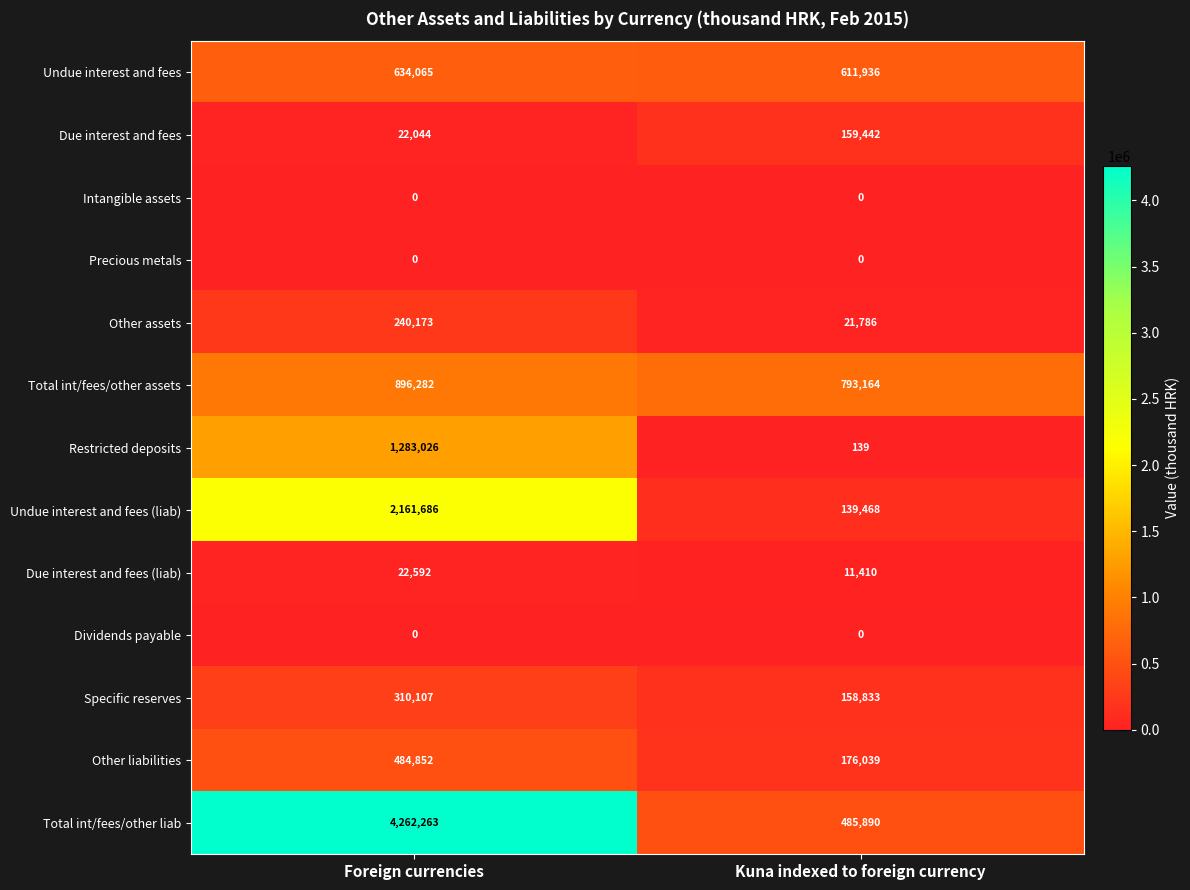

Reading right to left, list all the values displayed in this chart.

Undue interest and fees: Kuna indexed to foreign currency=611936	Foreign currencies=634065
Due interest and fees: Kuna indexed to foreign currency=159442	Foreign currencies=22044
Intangible assets: Kuna indexed to foreign currency=0	Foreign currencies=0
Precious metals: Kuna indexed to foreign currency=0	Foreign currencies=0
Other assets: Kuna indexed to foreign currency=21786	Foreign currencies=240173
Total int/fees/other assets: Kuna indexed to foreign currency=793164	Foreign currencies=896282
Restricted deposits: Kuna indexed to foreign currency=139	Foreign currencies=1283026
Undue interest and fees (liab): Kuna indexed to foreign currency=139468	Foreign currencies=2161686
Due interest and fees (liab): Kuna indexed to foreign currency=11410	Foreign currencies=22592
Dividends payable: Kuna indexed to foreign currency=0	Foreign currencies=0
Specific reserves: Kuna indexed to foreign currency=158833	Foreign currencies=310107
Other liabilities: Kuna indexed to foreign currency=176039	Foreign currencies=484852
Total int/fees/other liab: Kuna indexed to foreign currency=485890	Foreign currencies=4262263